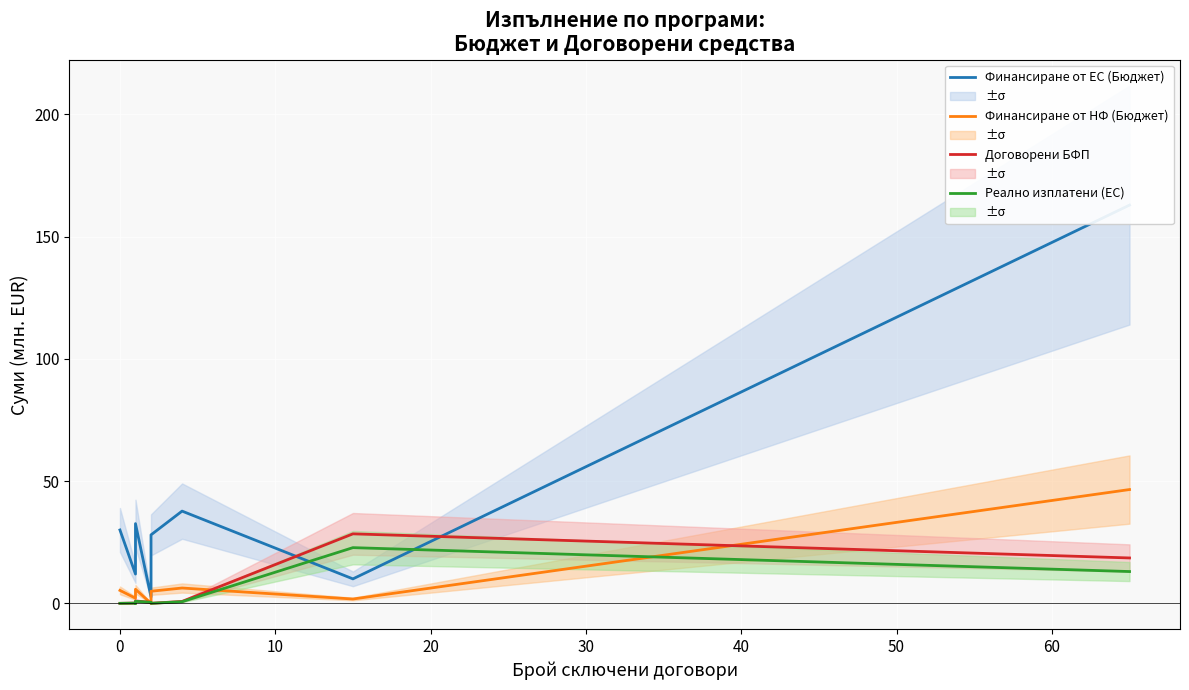

How many data points in Реално изплатени (ЕС) are above 0?

8